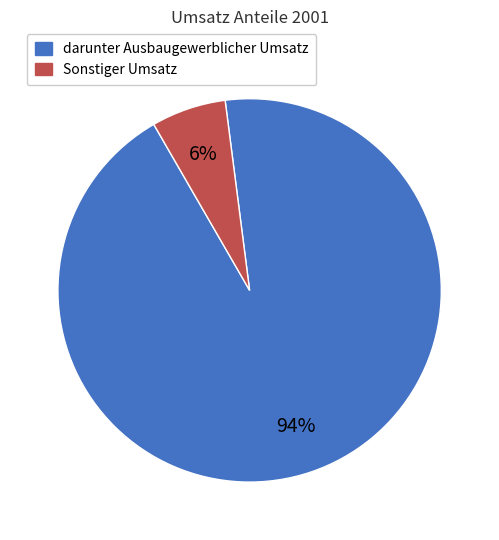

Does any single category account for the majority?

Yes